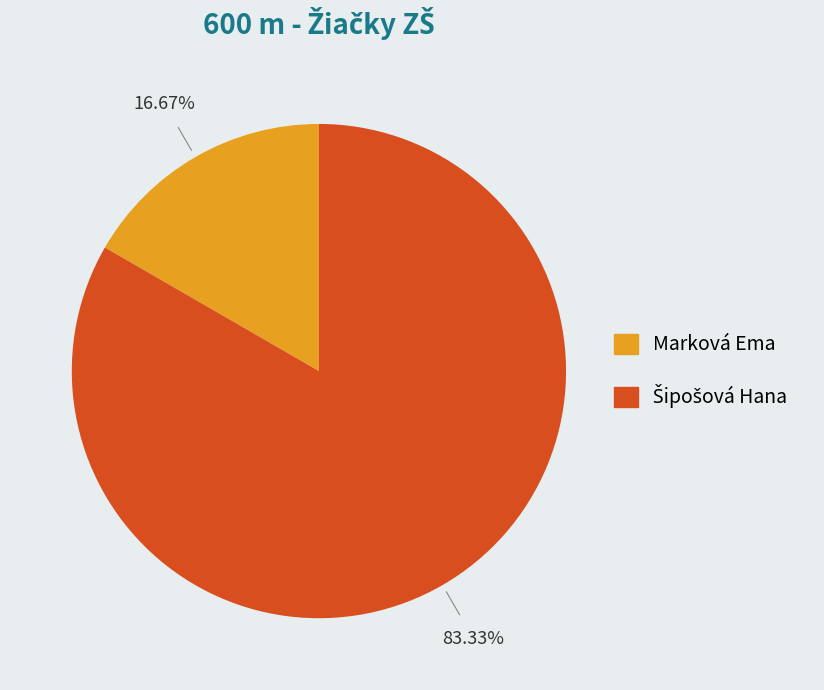

Is there a majority slice in this chart?

Yes